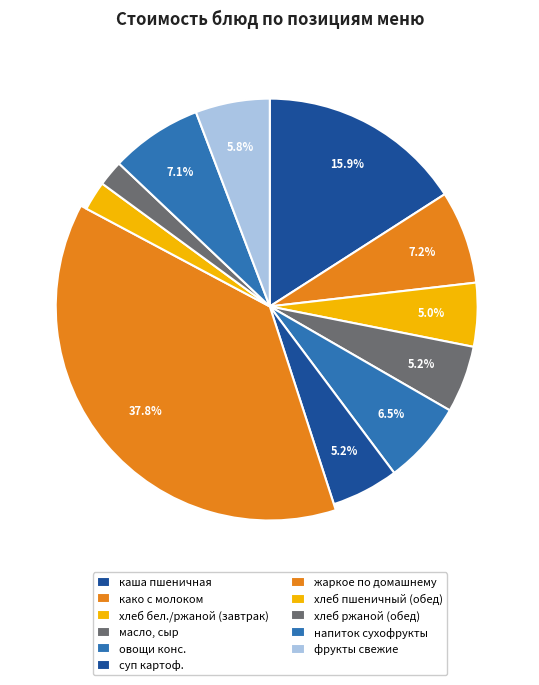

Which slice is the largest?

жаркое по домашнему